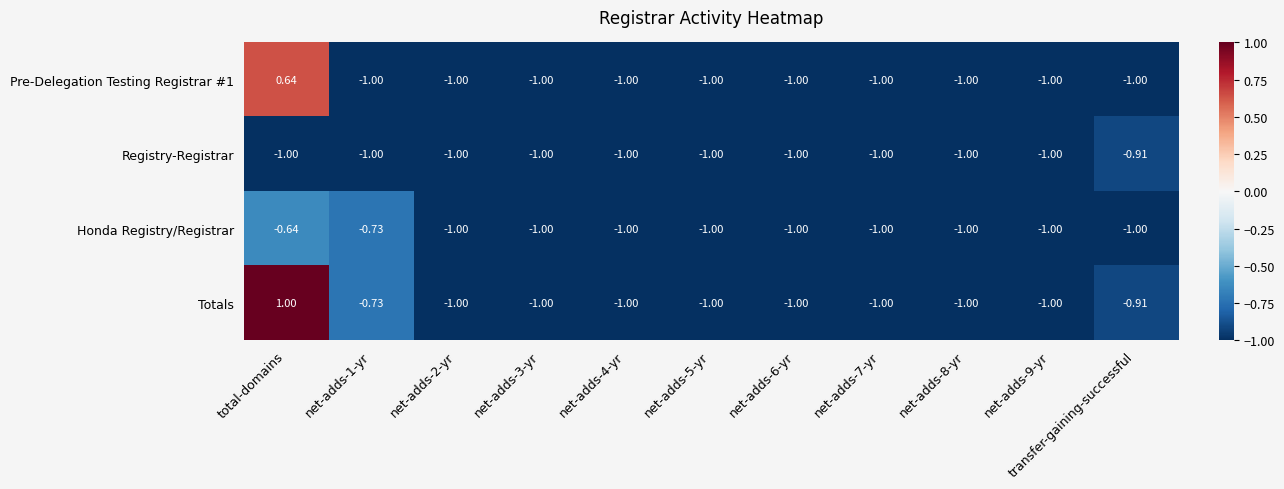

Is the value of Pre-Delegation Testing Registrar #1 at net-adds-9-yr greater than the value of Honda Registry/Registrar at net-adds-1-yr?

No